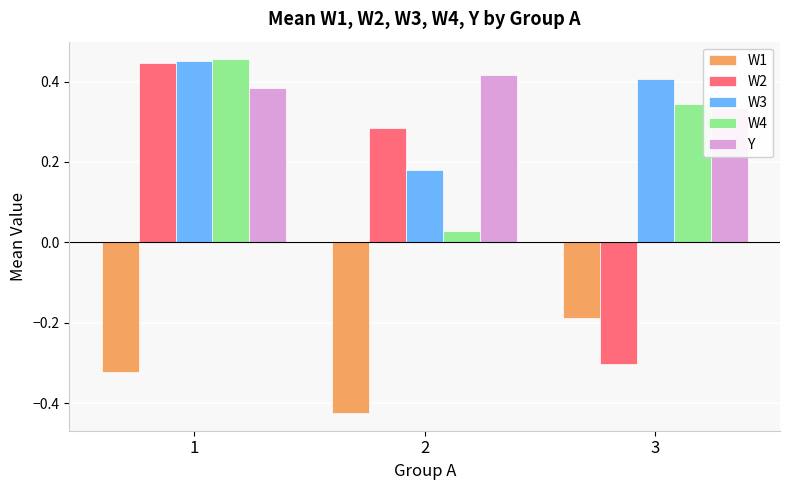

Does the chart contain stacked bars?

No